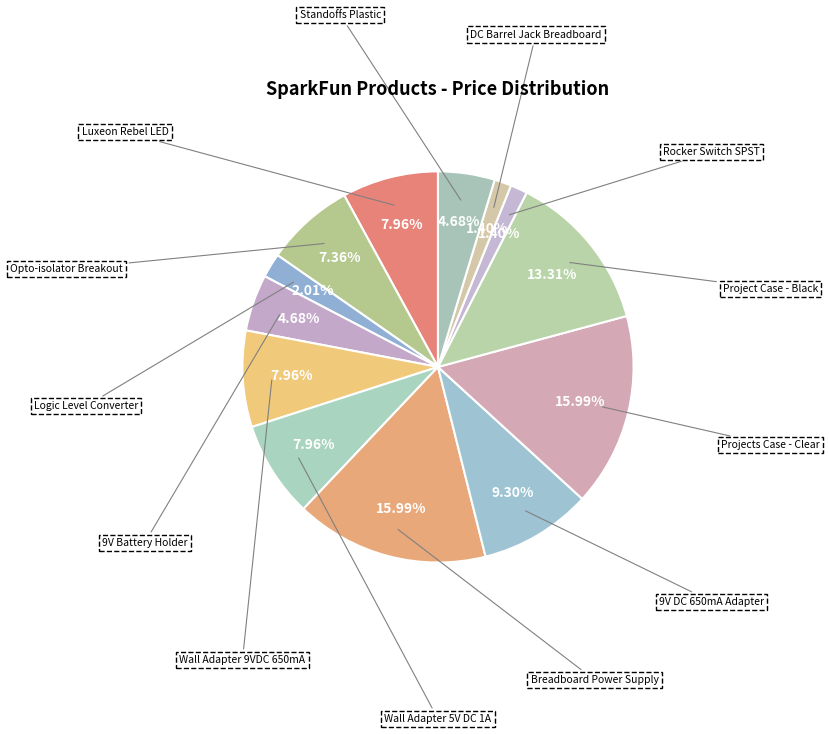

How many segments does this pie chart have?

13